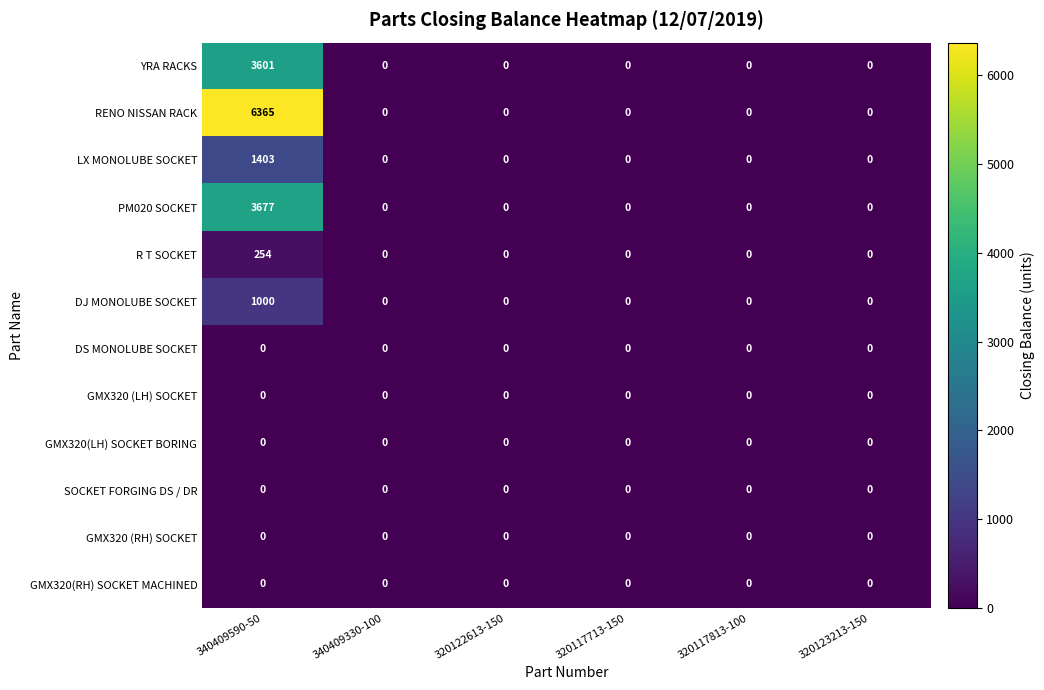

At which category is the sum across all series the highest?

340409590-50